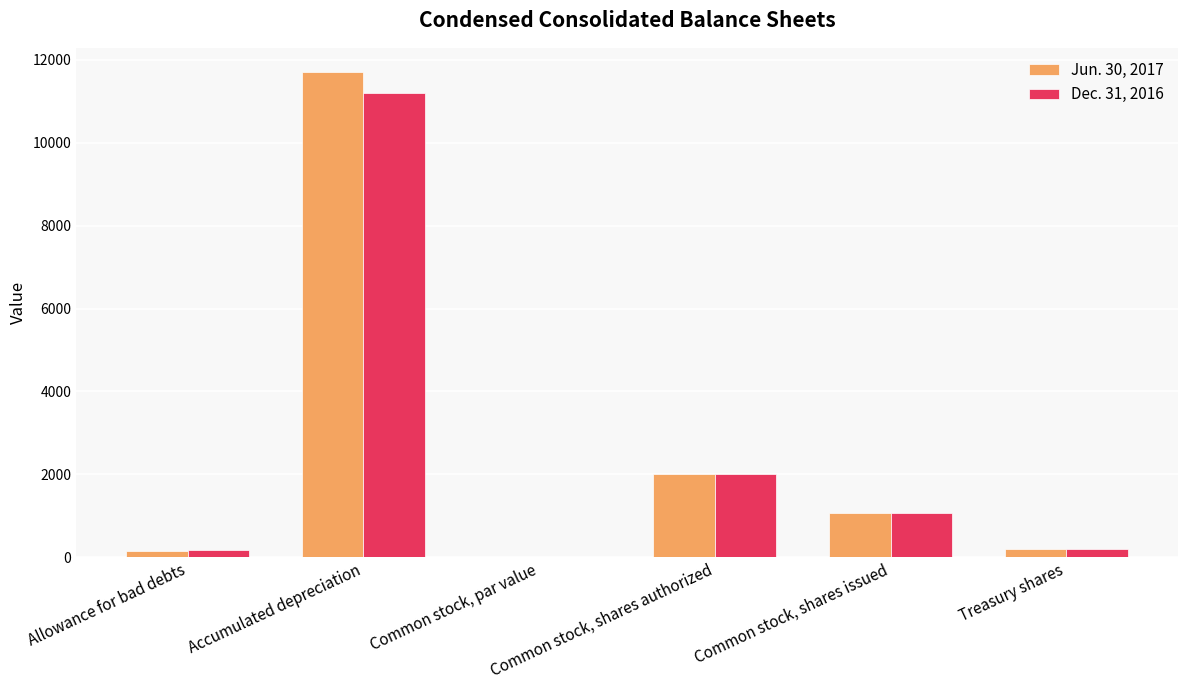

The value of Jun. 30, 2017 at Accumulated depreciation is 18141.3. True or false?

False